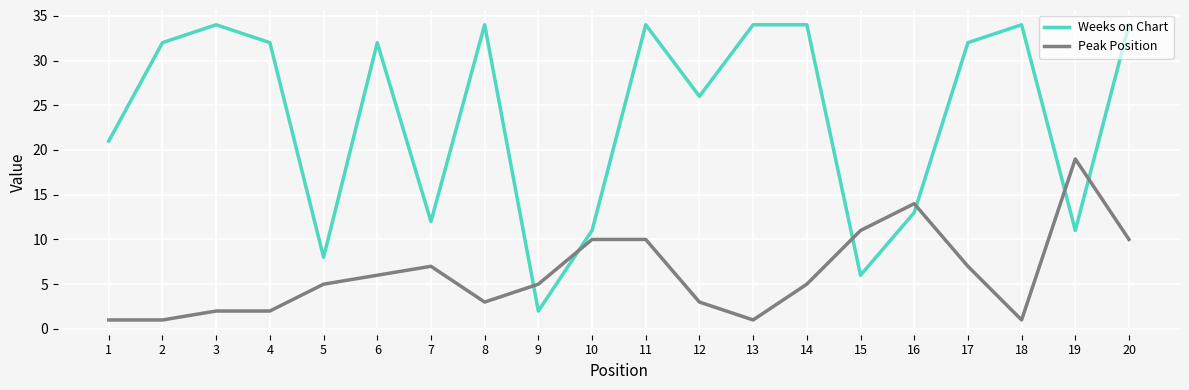

At which label does Peak Position reach its peak?

19